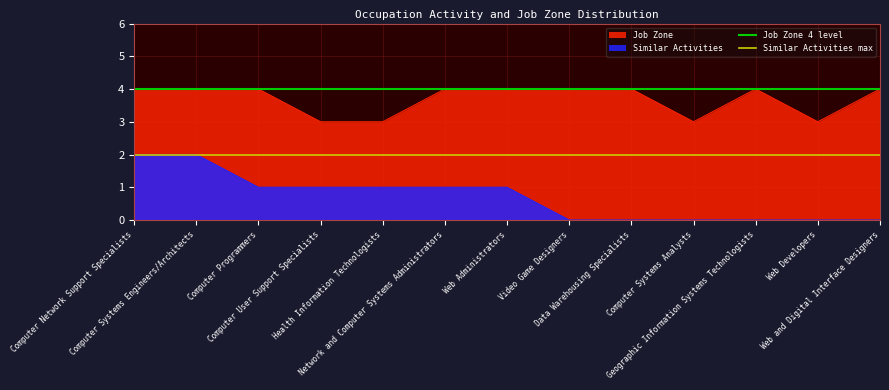

What is the total value across all series at Computer Systems Engineers/Architects?

6